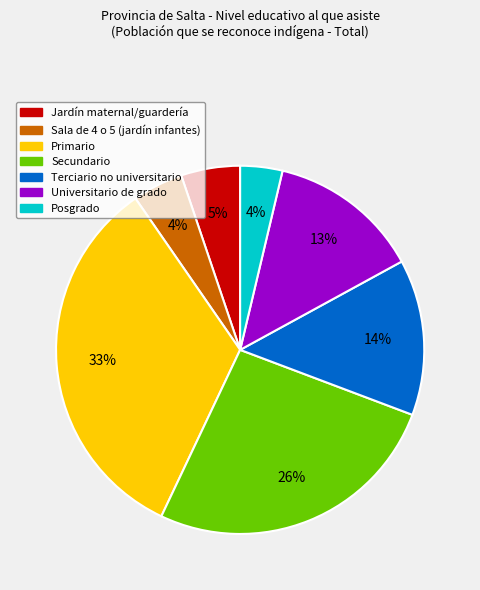

To the nearest percent, what portion does Secundario represent?

26%